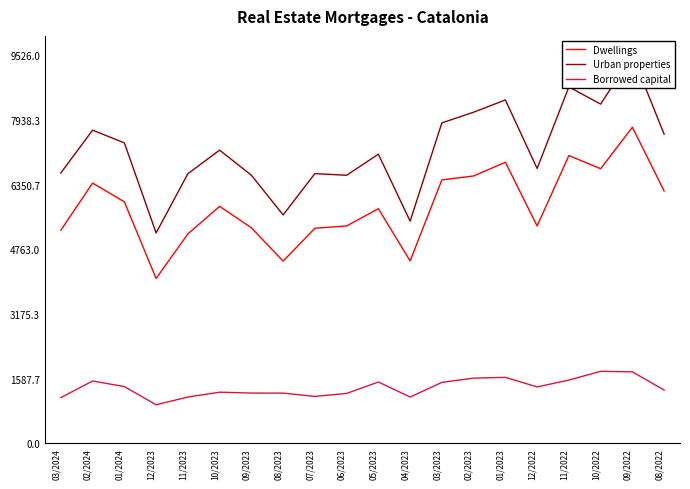

What are all the series names shown in the legend?

Dwellings, Urban properties, Borrowed capital